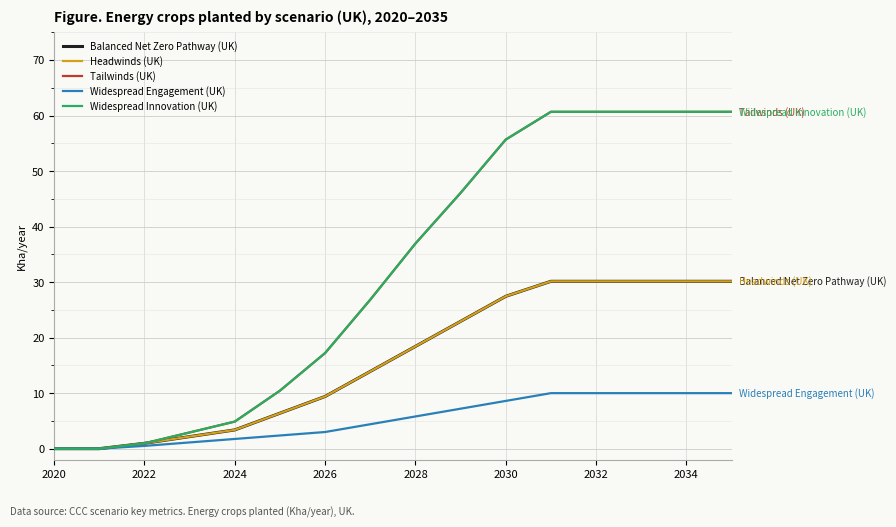

Does the chart have visible grid lines?

Yes